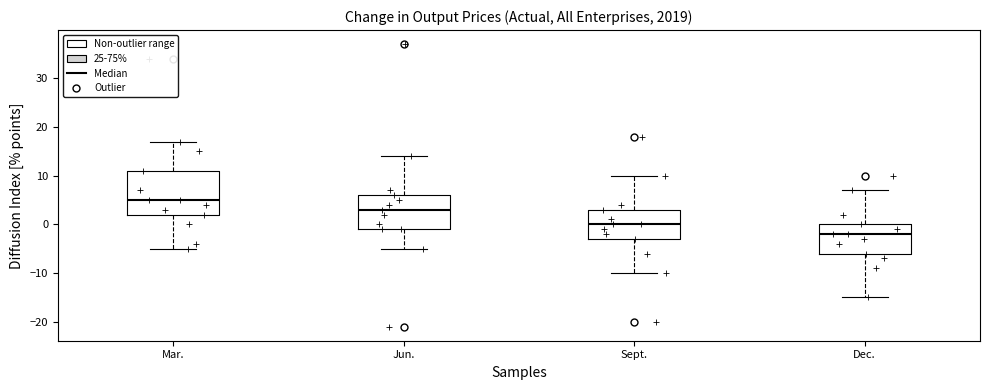

Which box's median line is the lowest?

Dec.